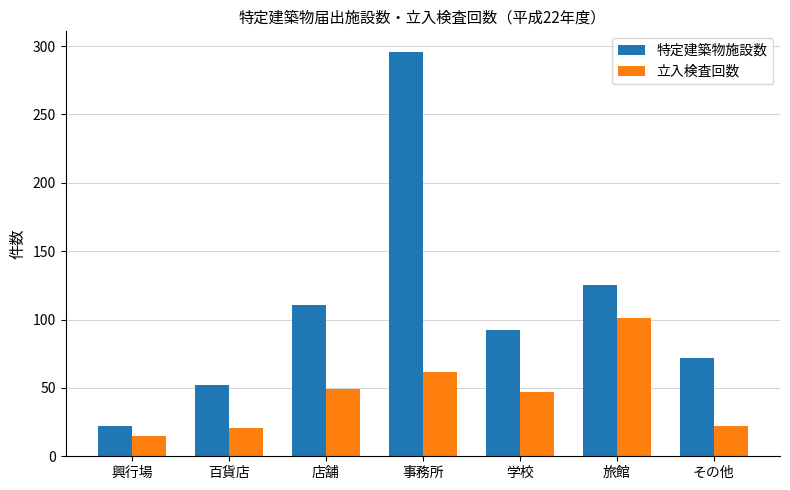

What is the minimum value shown in the chart?

15